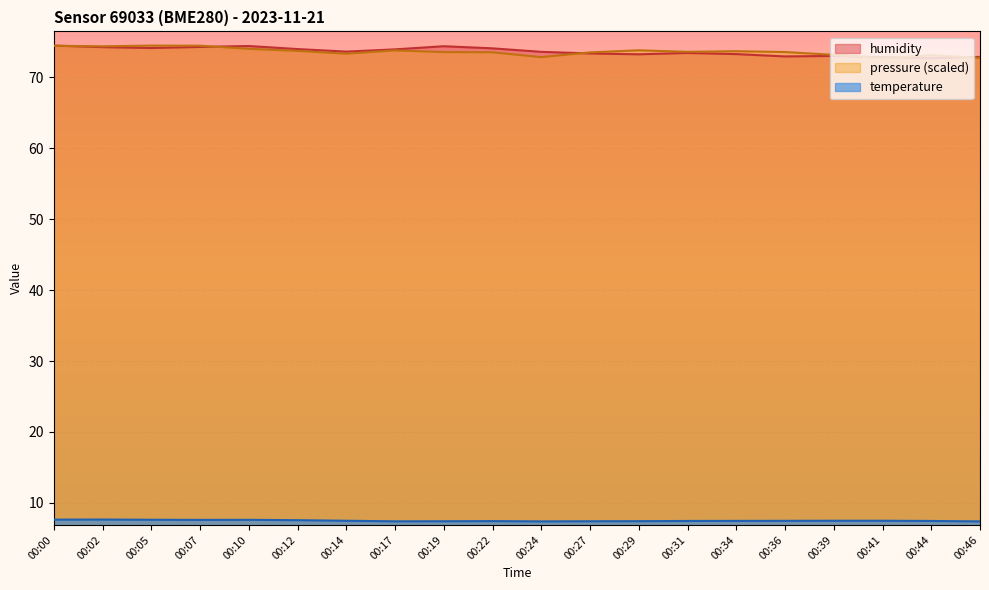

List the labels in order of pressure value, largest first.

00:05, 00:07, 00:00, 00:02, 00:10, 00:29, 00:17, 00:12, 00:34, 00:31, 00:36, 00:19, 00:22, 00:27, 00:14, 00:39, 00:44, 00:24, 00:46, 00:41